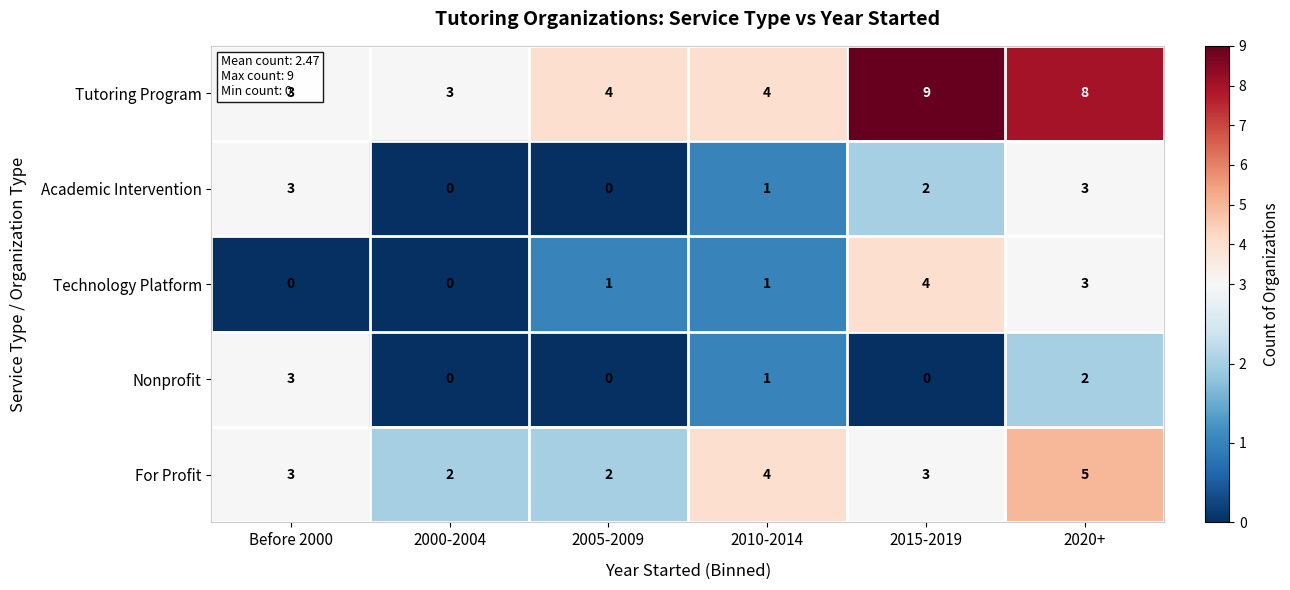

Which series has the largest range (max minus min)?

Tutoring Program